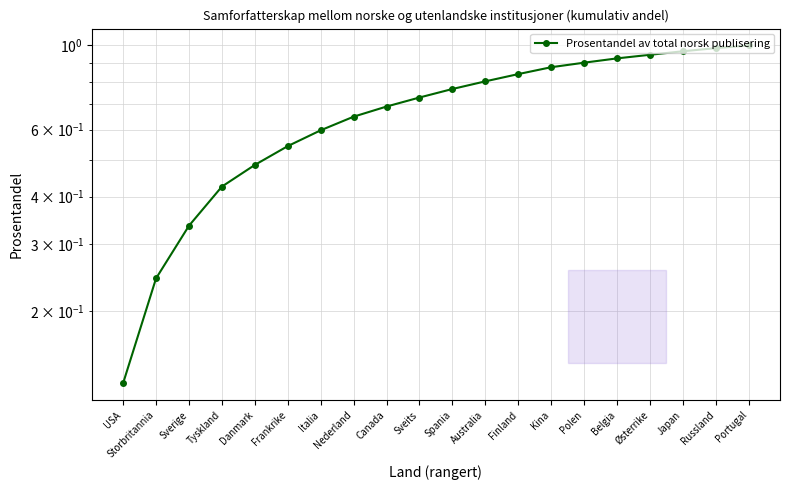

What is the difference between the values at Sveits and Polen?

0.2